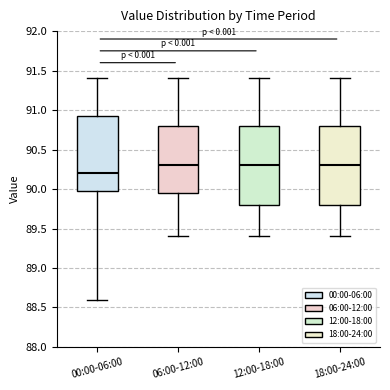

Reading left to right, read every box against the y-axis: the position of its median line, the range the box covers, and the ends of its whiskers. The values are not printed on the chart, so give them approximately, as read against the axis.

00:00-06:00: median 90.20, box 90.00 to 90.95, whiskers 88.60 to 91.40
06:00-12:00: median 90.30, box 89.95 to 90.80, whiskers 89.40 to 91.40
12:00-18:00: median 90.30, box 89.80 to 90.80, whiskers 89.40 to 91.40
18:00-24:00: median 90.30, box 89.80 to 90.80, whiskers 89.40 to 91.40